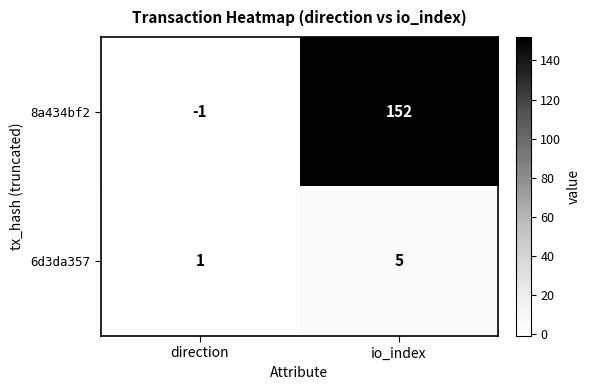

Reading right to left, list all the values displayed in this chart.

8a434bf2: 152	-1
6d3da357: 5	1